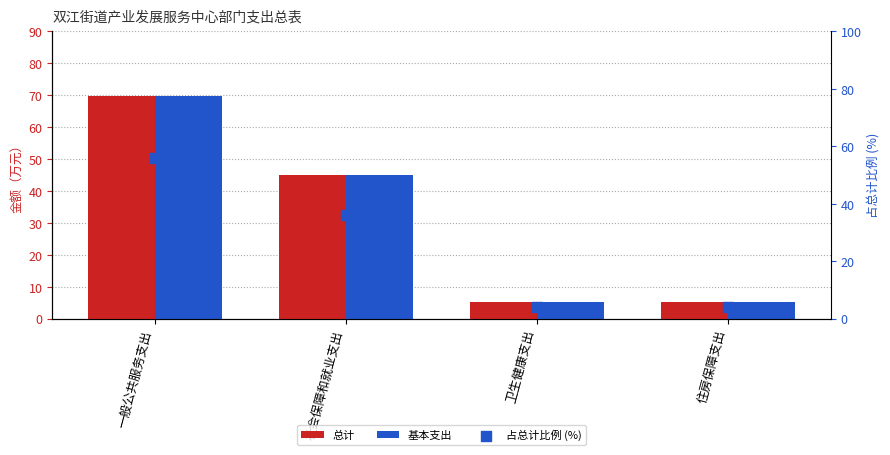

At which category is the sum across all series the highest?

一般公共服务支出